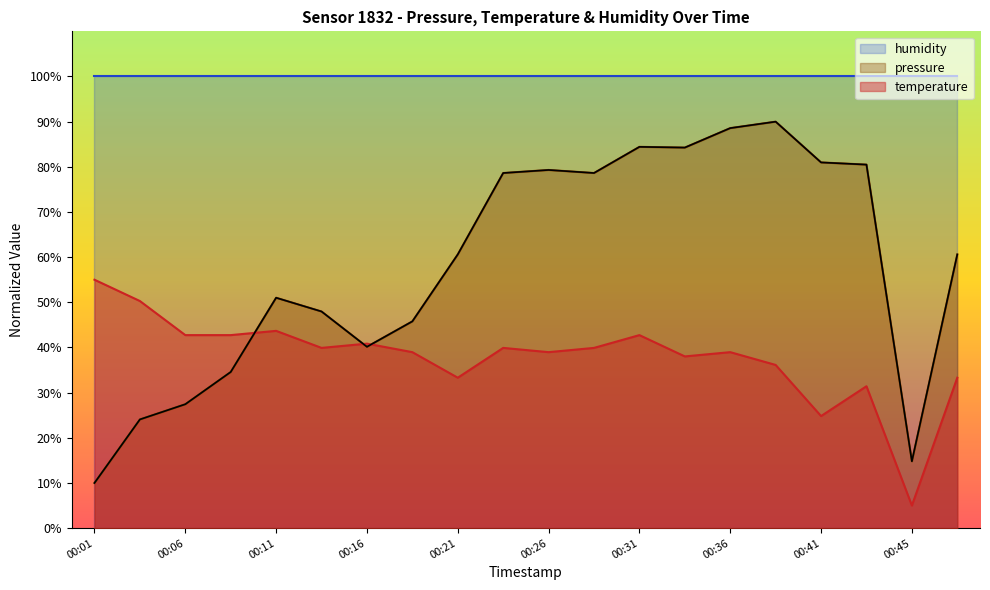

How many times do pressure and temperature cross each other?

3